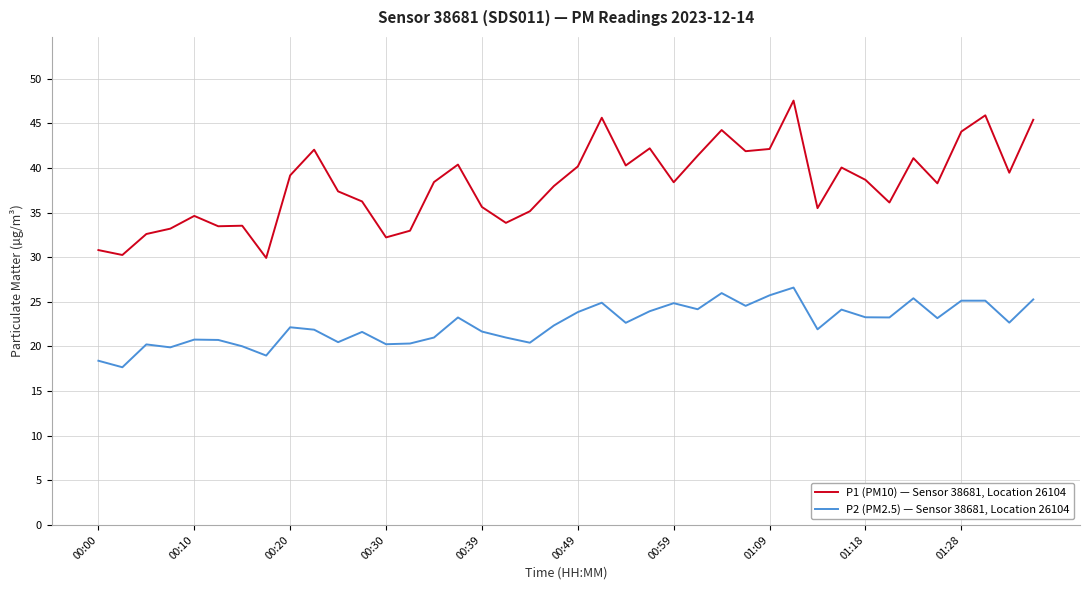

True or false: P1 (PM10) — Sensor 38681, Location 26104 and P2 (PM2.5) — Sensor 38681, Location 26104 intersect in this chart.

False